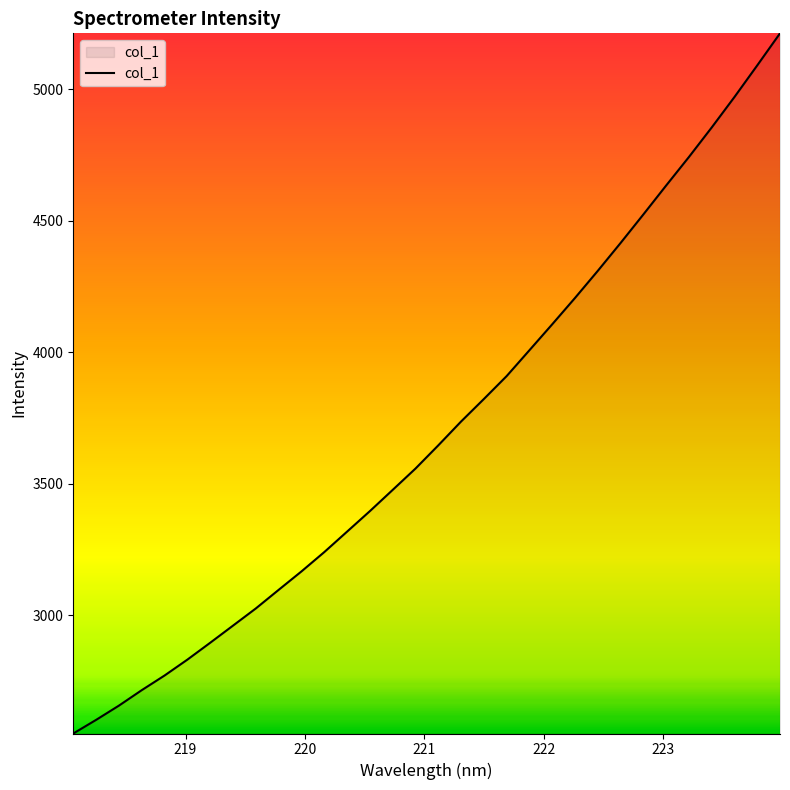

What is the smallest value displayed?

2550.6